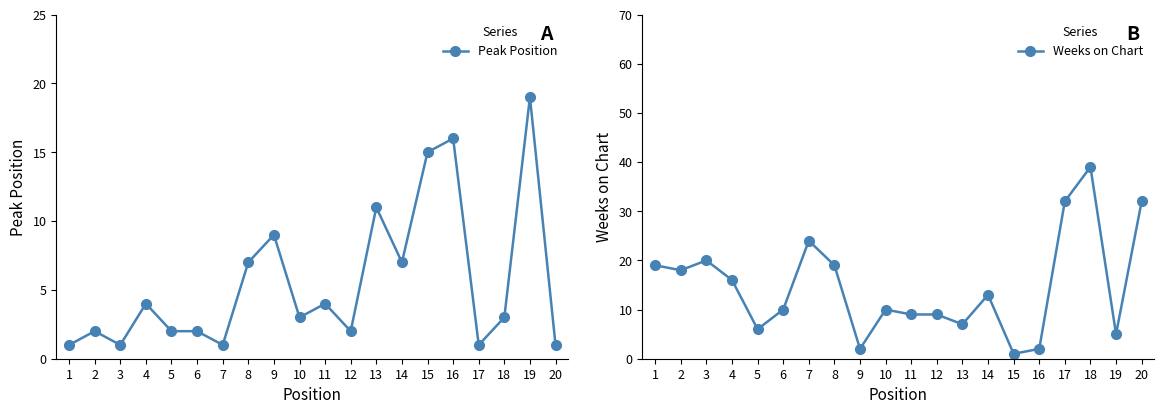

Reading right to left, list all the values displayed in this chart.

Peak Position: 1	19	3	1	16	15	7	11	2	4	3	9	7	1	2	2	4	1	2	1
Weeks on Chart: 32	5	39	32	2	1	13	7	9	9	10	2	19	24	10	6	16	20	18	19